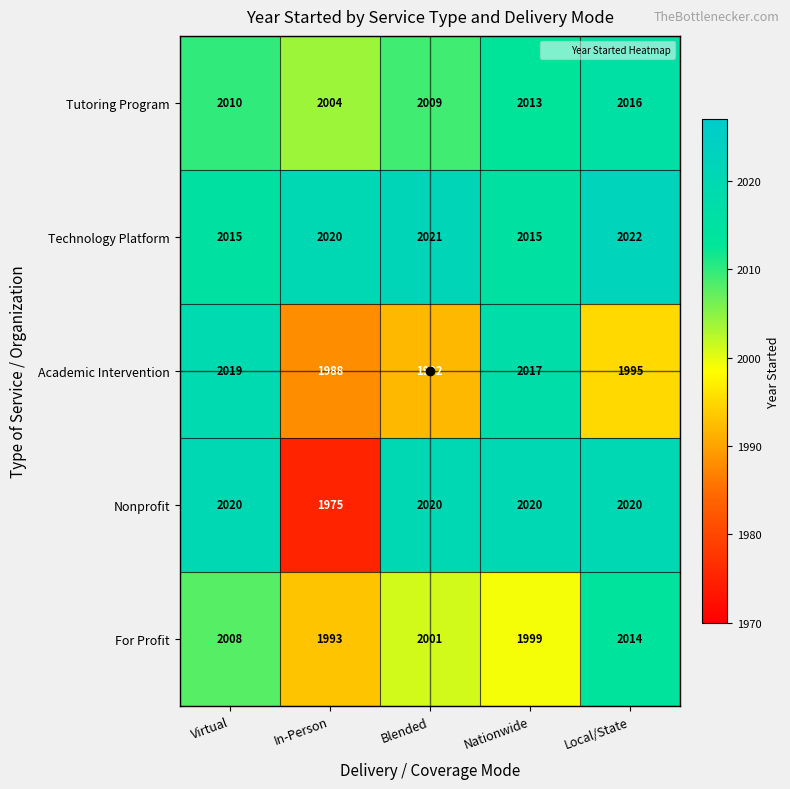

What is the total value across all series at Virtual?

10072